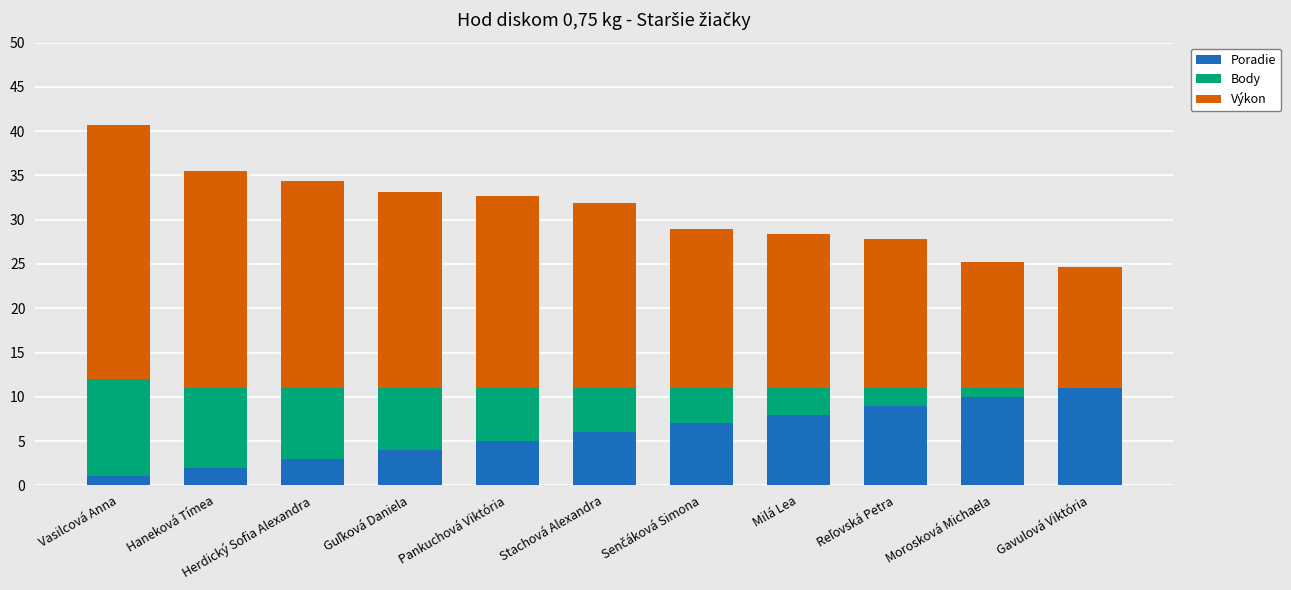

What is the total value across all series at Gavulová Viktória?

24.6